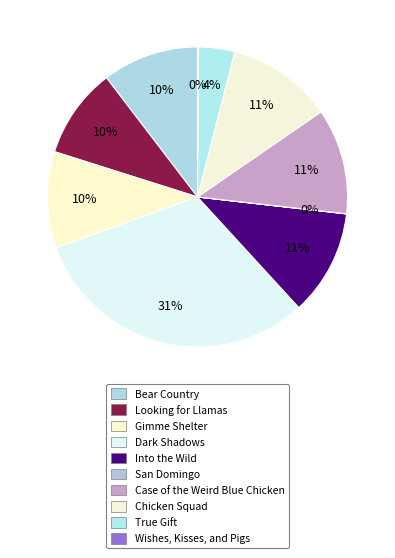

True or false: Into the Wild accounts for 11% of the total.

True